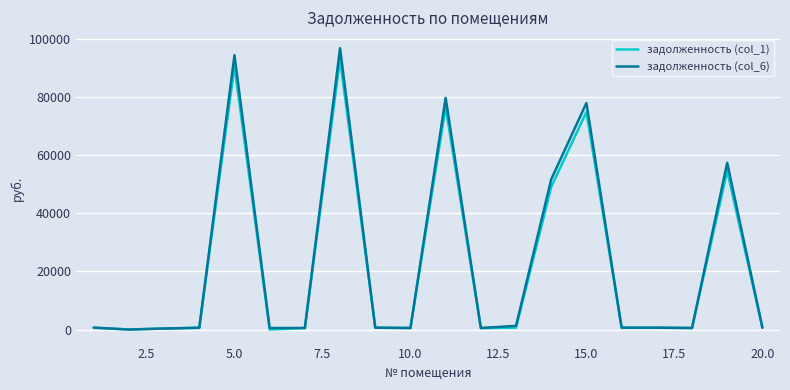

Which series has the largest total across all categories?

задолженность (col_6)